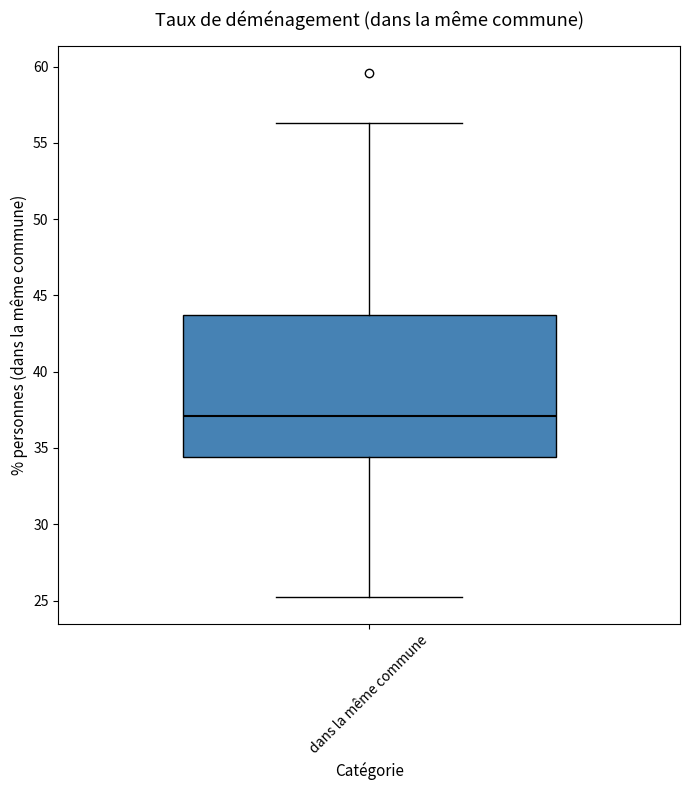

Where does the median line of the box for dans la même commune sit on the y-axis? The values are not printed on the chart, so give them approximately, as read against the axis.

37.0